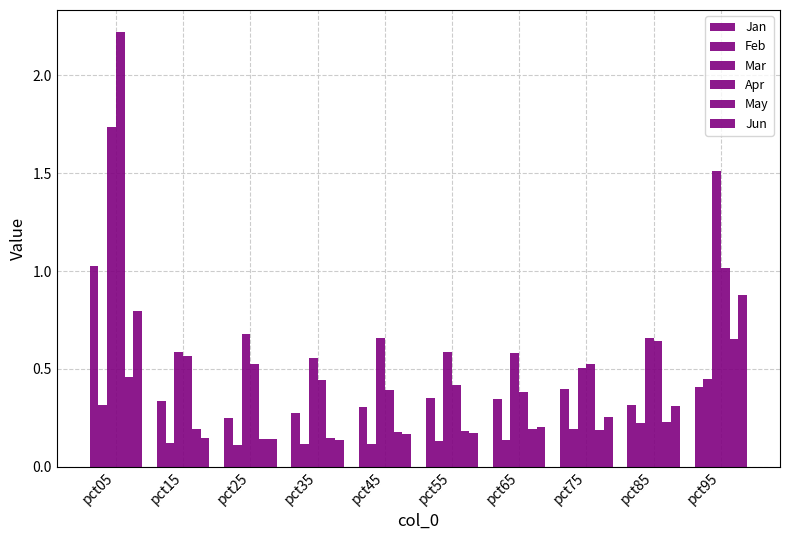

At pct35, list the series in order from largest to smallest.

Mar, Apr, Jan, May, Jun, Feb